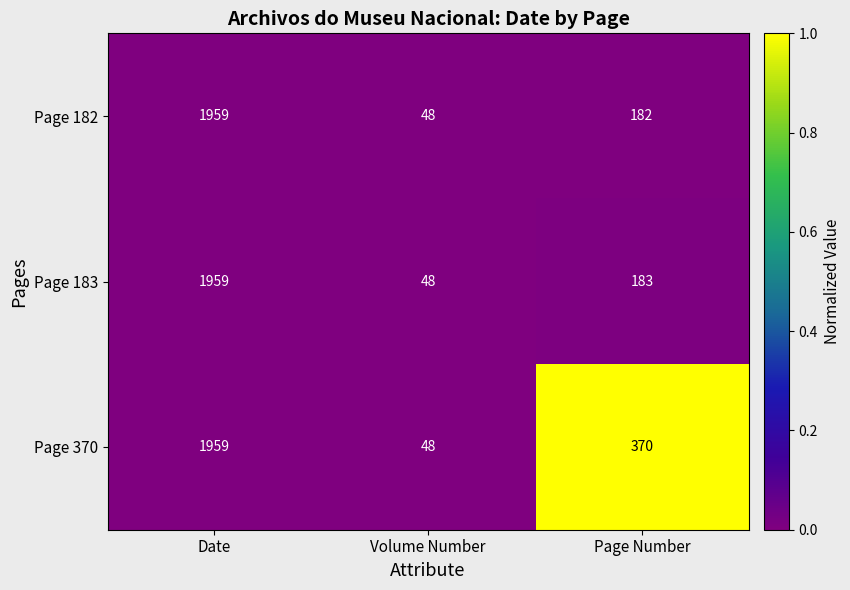

Which series changed the most between Volume Number and Page Number?

Page 370